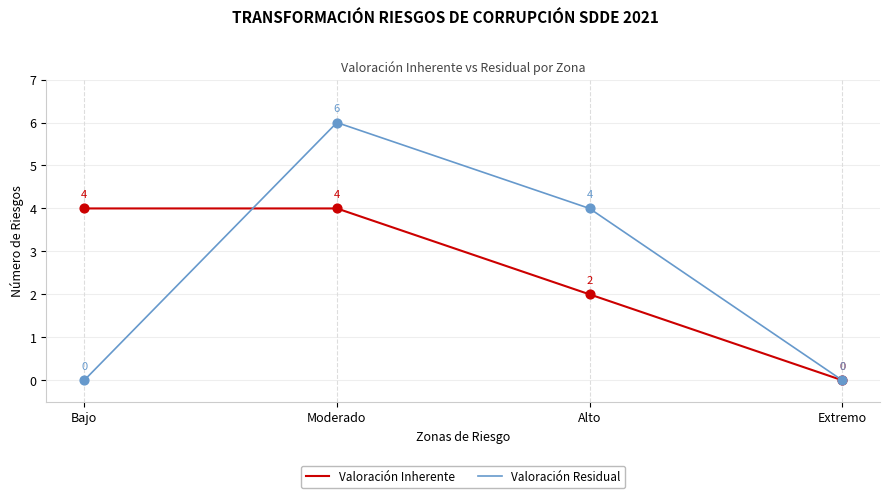

At which category is the sum across all series the highest?

Moderado